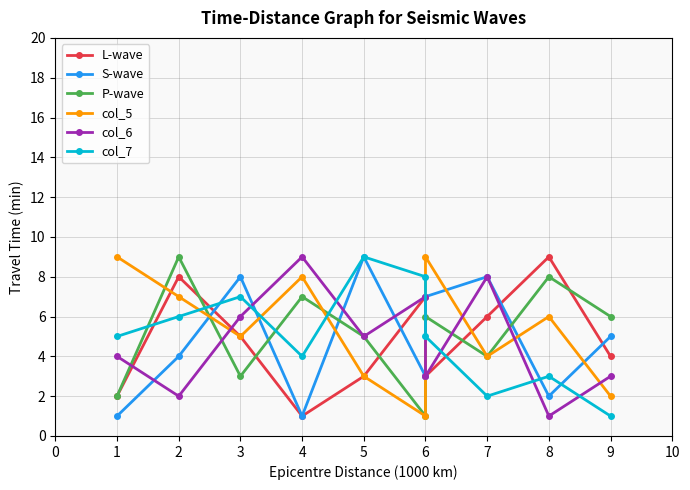

Which series ends up on top after the final intersection of col_7 and col_5?

col_5